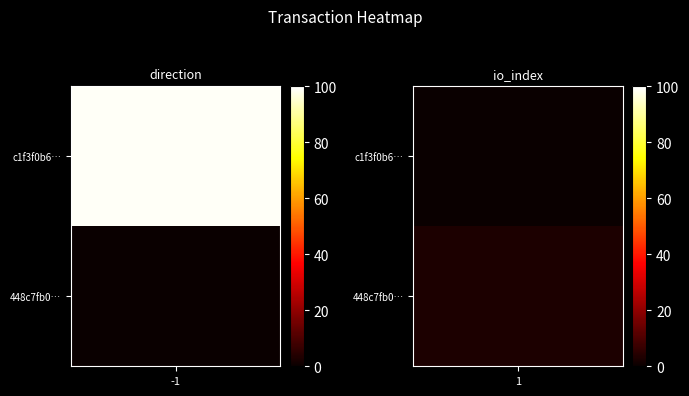

Count the 448c7fb06c3dc12e60481fb932ed58f317a56de values in the range 1 to 3.

2